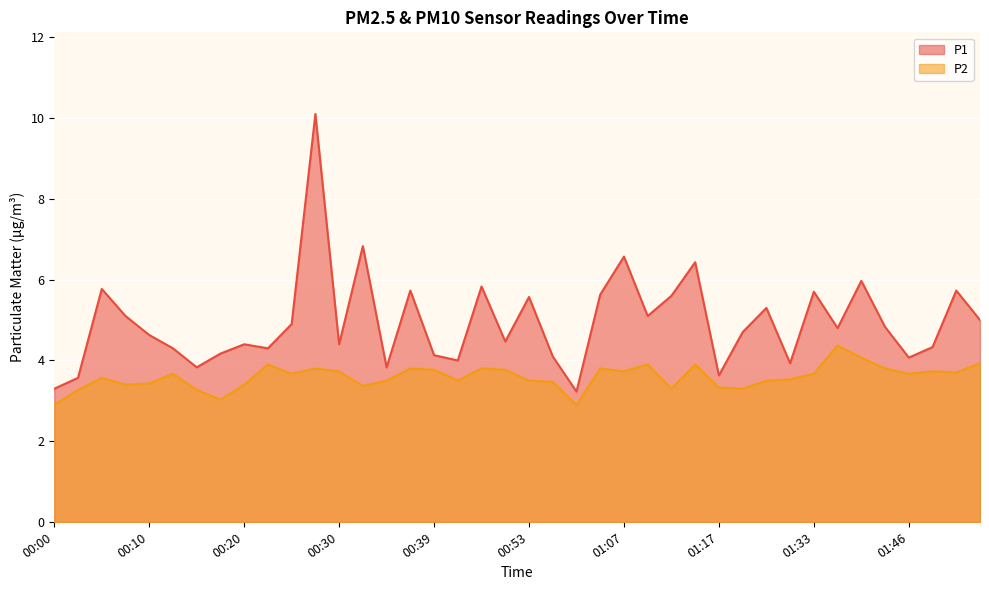

List the series in order of their overall mean, highest first.

P1, P2